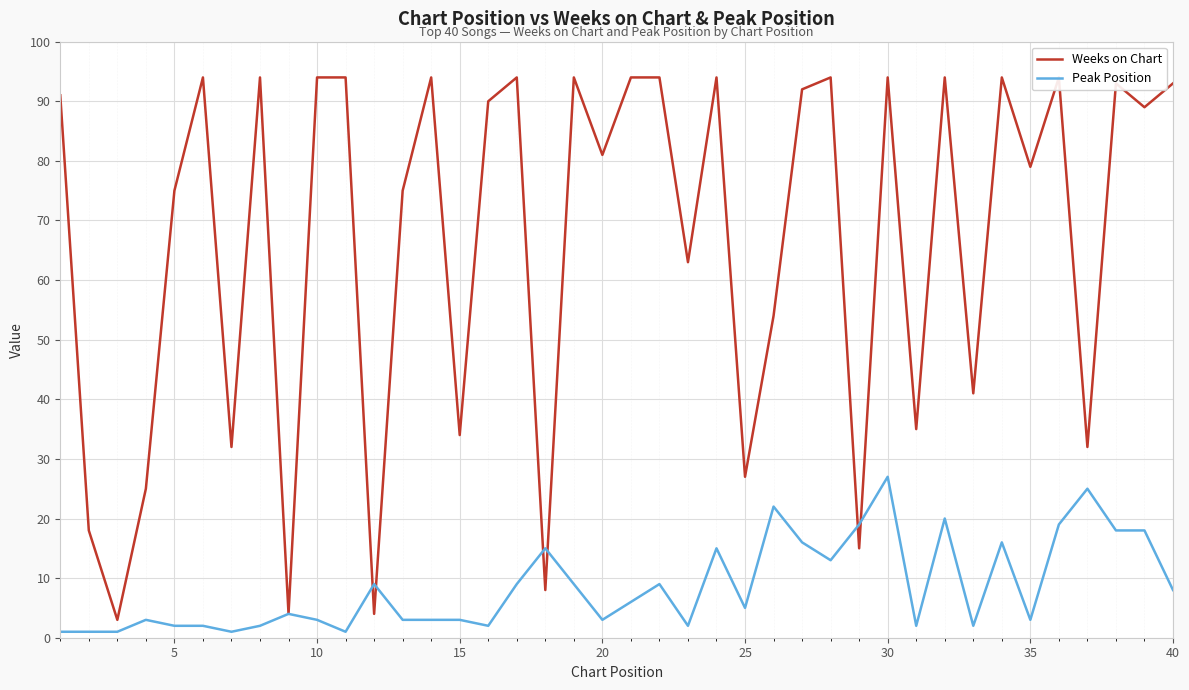

In Peak Position, how many points are higher than both neighbors (excluding endpoints)?

11